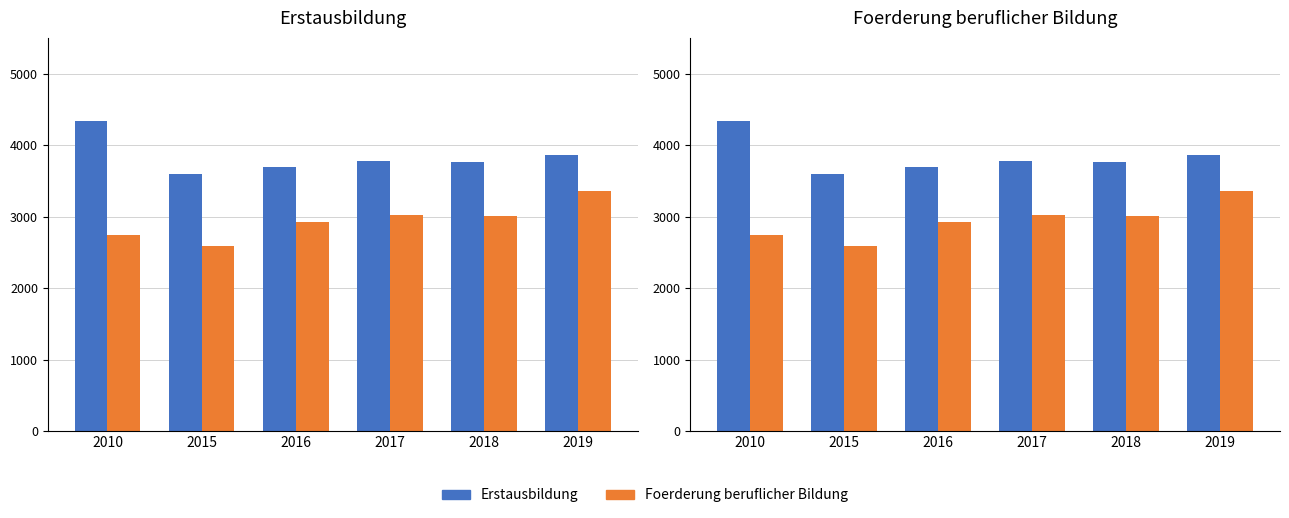

What is the difference between the Foerderung beruflicher Bildung values at 2017 and 2018?

13.7